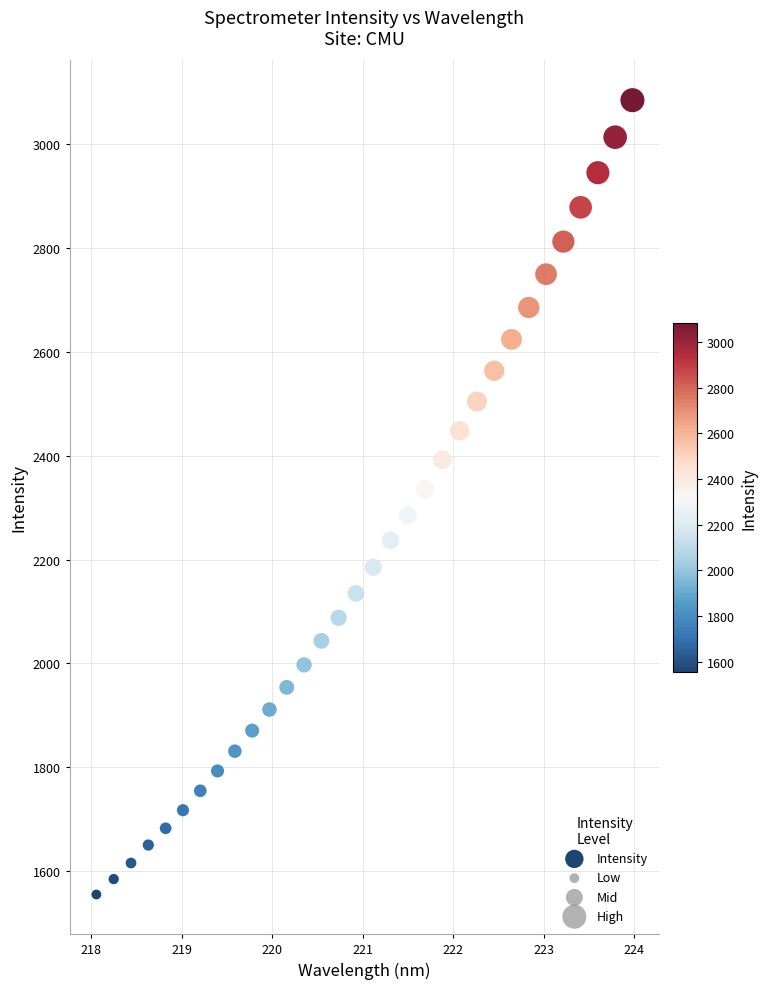

What is the range of X values (max minus min)?

5.9